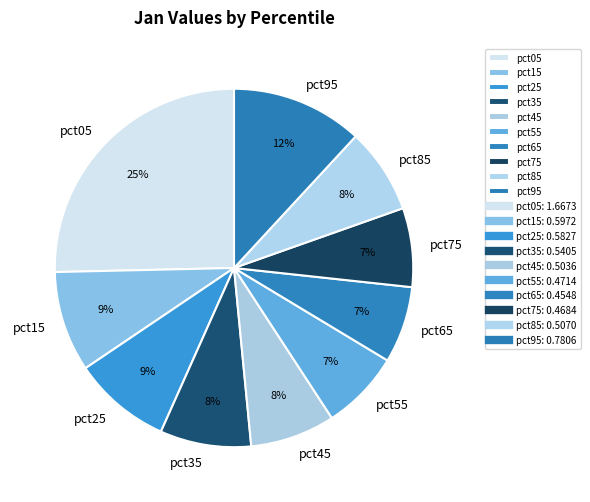

What is the largest slice in the pie chart?

pct05